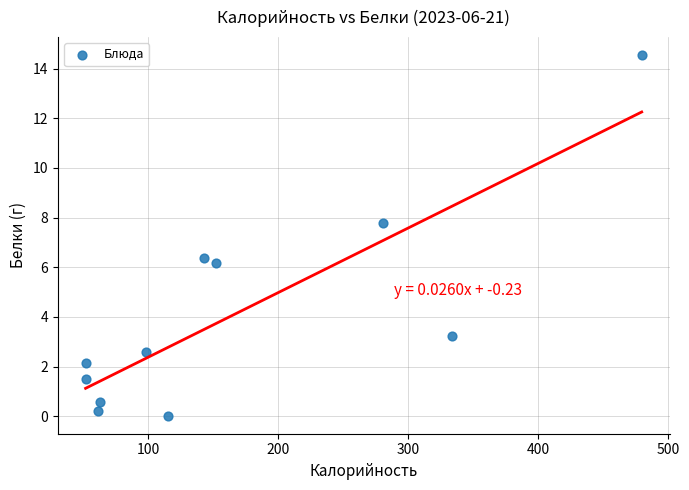

What is the average Y value?

4.1